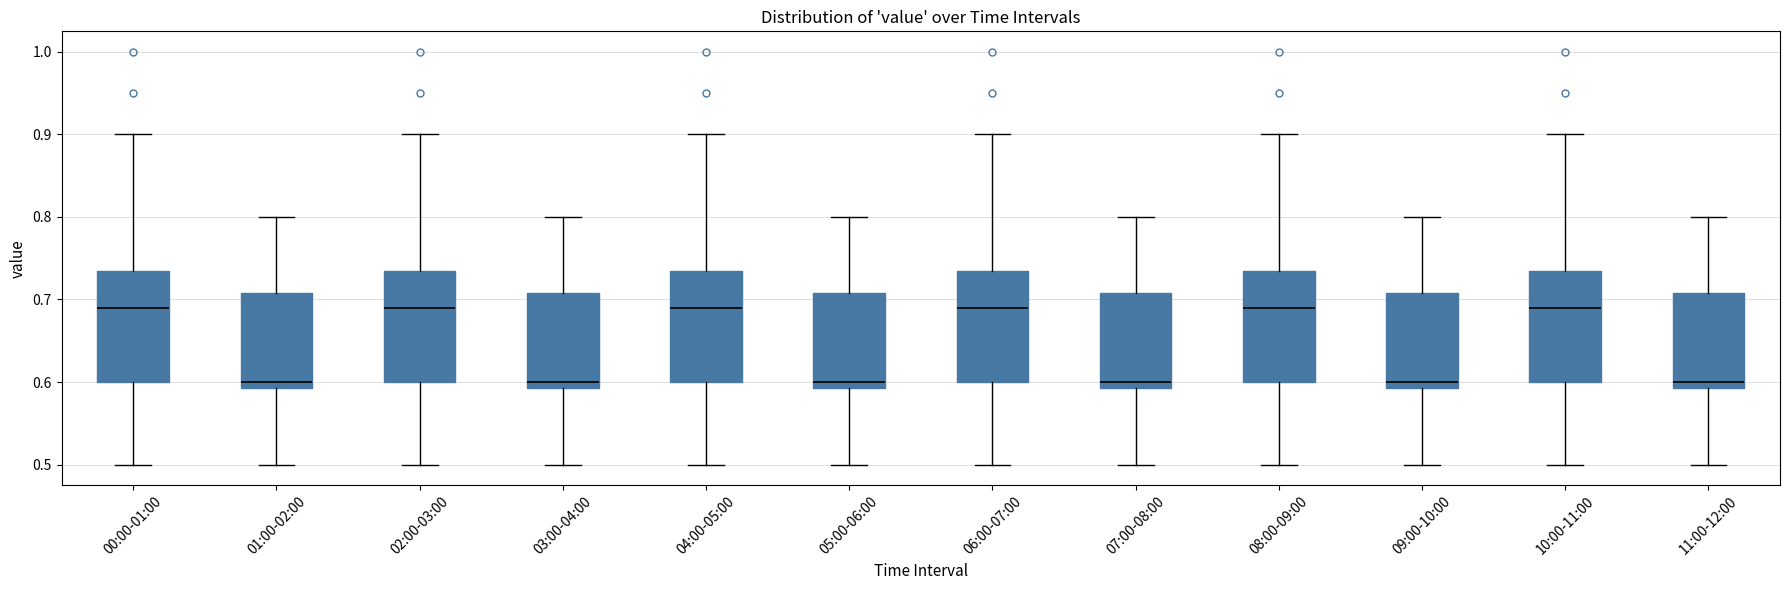

Reading left to right, read every box against the y-axis: the position of its median line, the range the box covers, and the ends of its whiskers. The values are not printed on the chart, so give them approximately, as read against the axis.

00:00-01:00: median 0.69, box 0.60 to 0.74, whiskers 0.50 to 0.90
01:00-02:00: median 0.60, box 0.59 to 0.71, whiskers 0.50 to 0.80
02:00-03:00: median 0.69, box 0.60 to 0.74, whiskers 0.50 to 0.90
03:00-04:00: median 0.60, box 0.59 to 0.71, whiskers 0.50 to 0.80
04:00-05:00: median 0.69, box 0.60 to 0.74, whiskers 0.50 to 0.90
05:00-06:00: median 0.60, box 0.59 to 0.71, whiskers 0.50 to 0.80
06:00-07:00: median 0.69, box 0.60 to 0.74, whiskers 0.50 to 0.90
07:00-08:00: median 0.60, box 0.59 to 0.71, whiskers 0.50 to 0.80
08:00-09:00: median 0.69, box 0.60 to 0.74, whiskers 0.50 to 0.90
09:00-10:00: median 0.60, box 0.59 to 0.71, whiskers 0.50 to 0.80
10:00-11:00: median 0.69, box 0.60 to 0.74, whiskers 0.50 to 0.90
11:00-12:00: median 0.60, box 0.59 to 0.71, whiskers 0.50 to 0.80